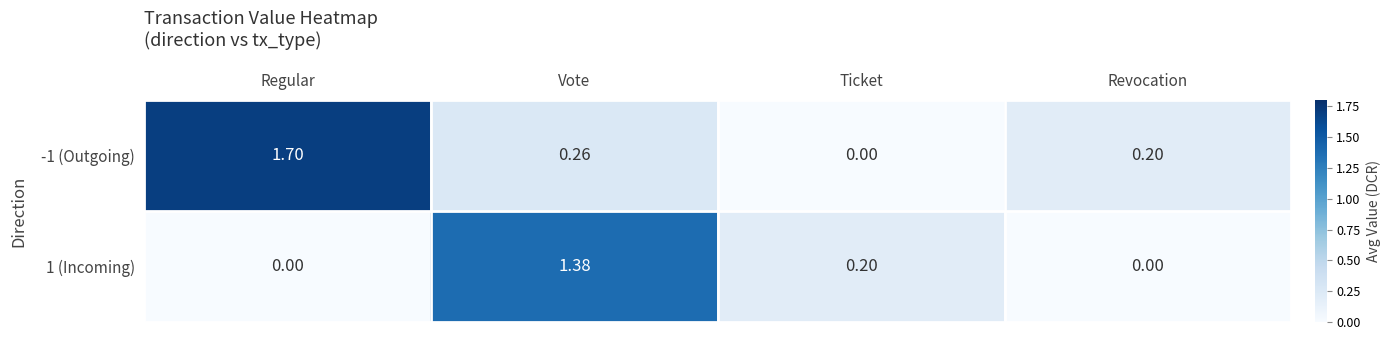

Rank the categories by -1 (Outgoing) value from lowest to highest.

Ticket, Revocation, Vote, Regular